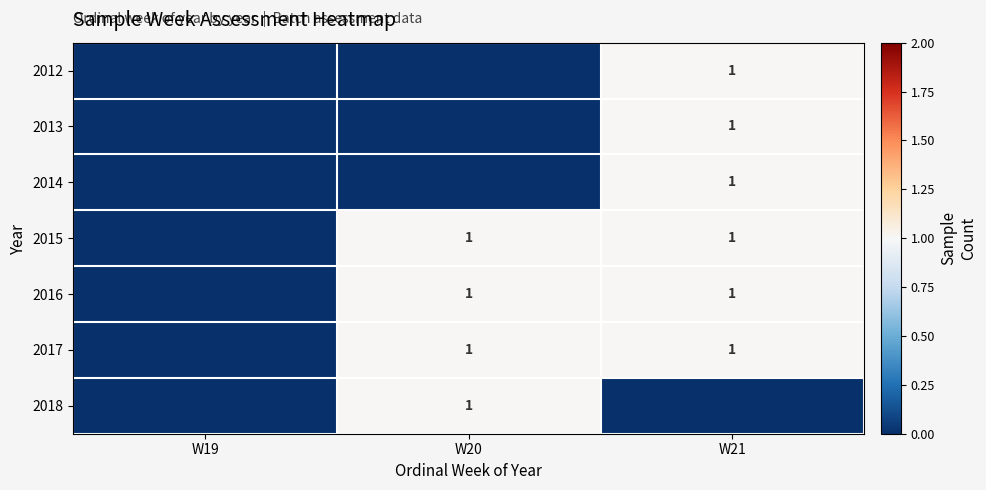

Is it true that 2016 equals 1 at W20?

True